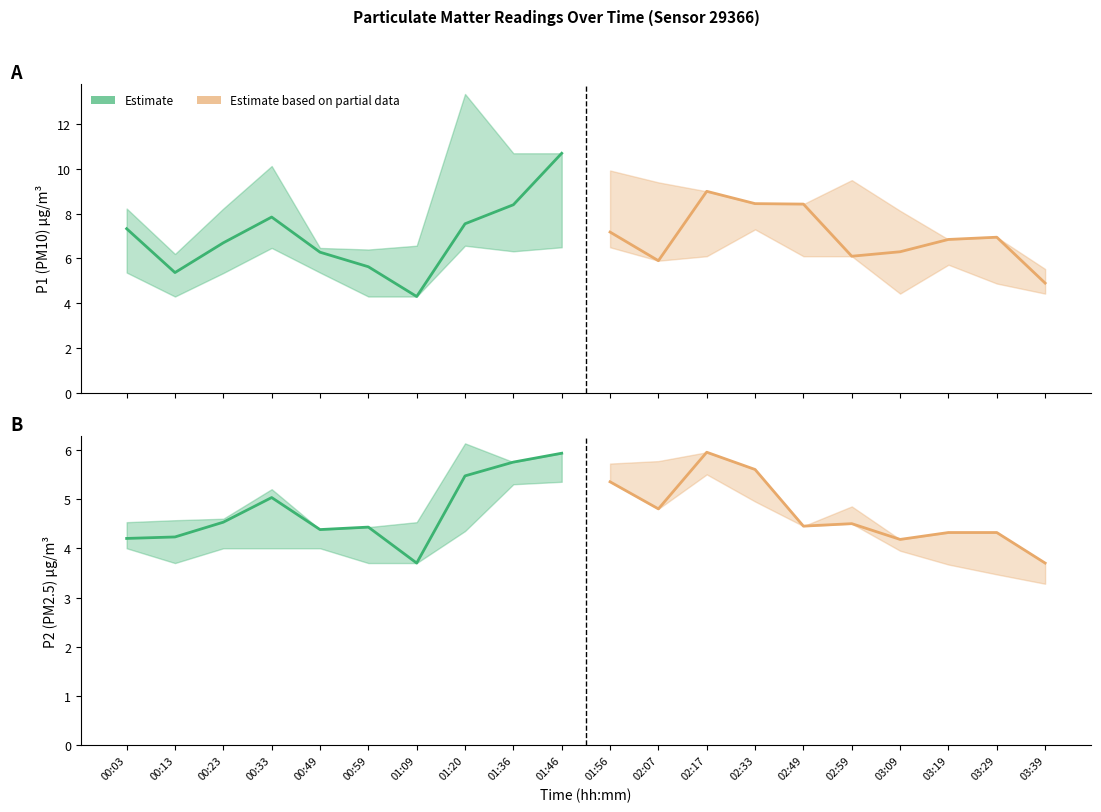

Is the value of Estimate based on partial data at 00:13 greater than the value of Estimate at 00:49?

Yes